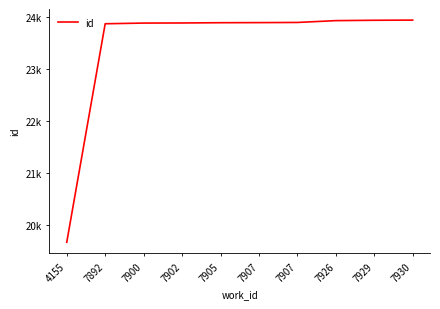

What is the difference between the values at 7907 and 7902?

7